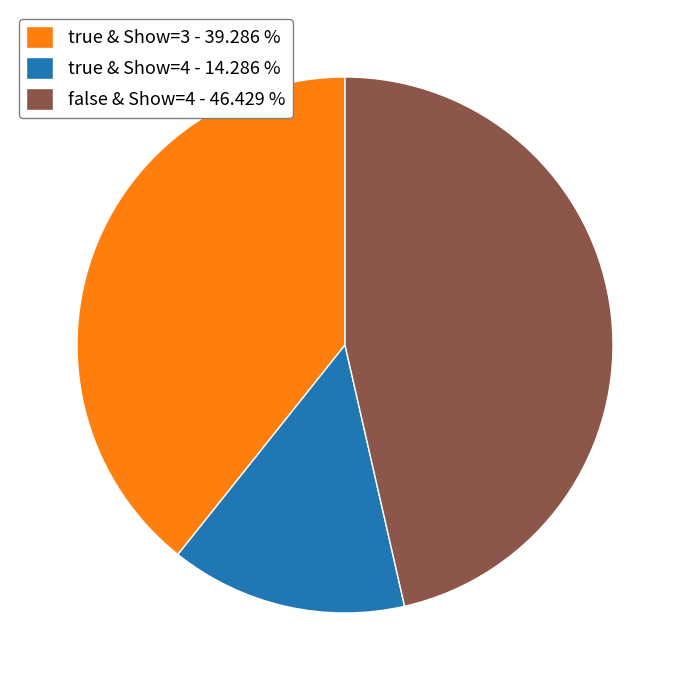

Rank the categories by value from lowest to highest.

true & Show=4 - 14.286 %, true & Show=3 - 39.286 %, false & Show=4 - 46.429 %